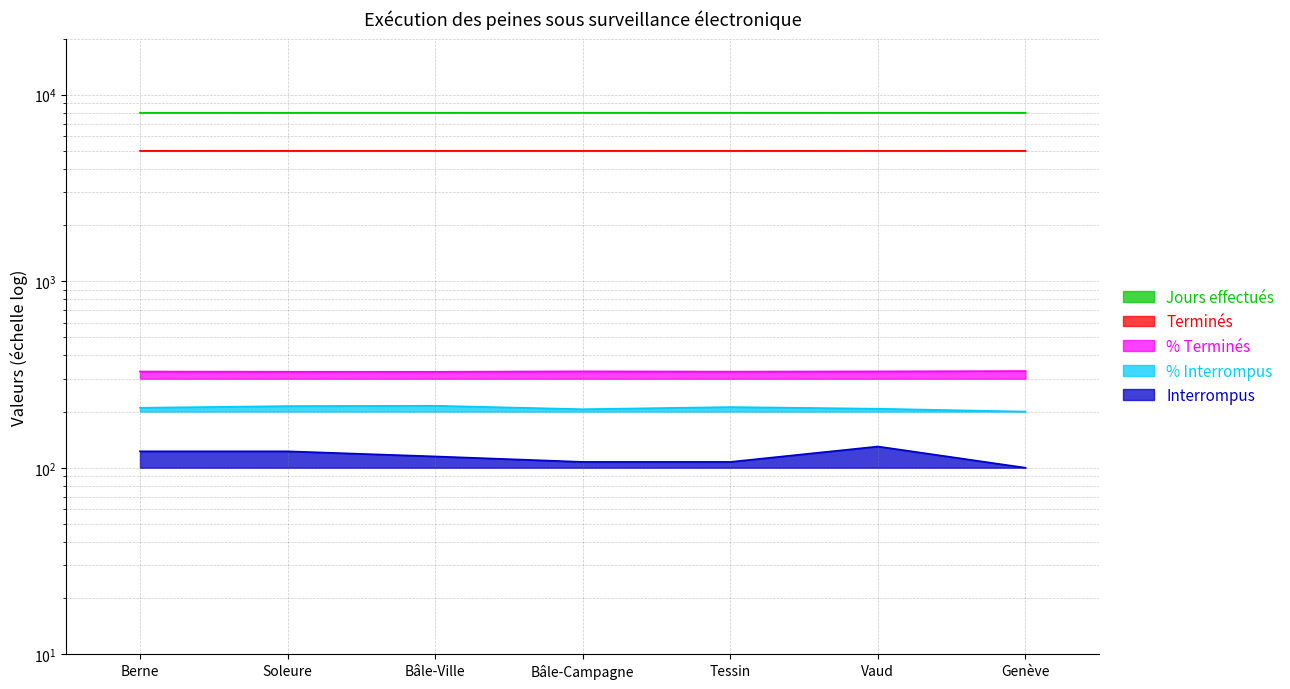

What is the value of the % Interrompus point at the 1st from the left?

209.6